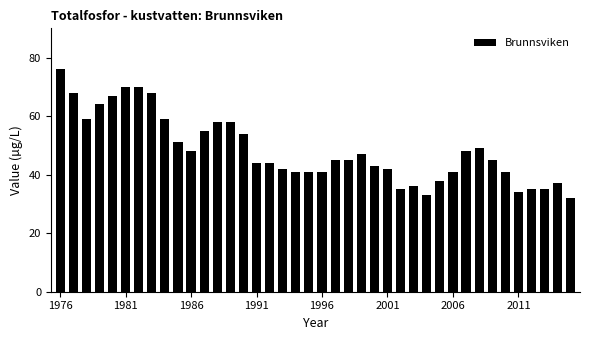

What is the difference between the second highest and minimum values?

38